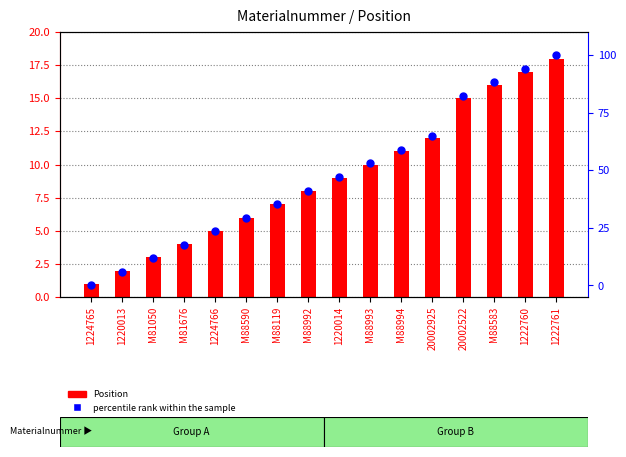

What is the total value across all series at M88590?

35.4